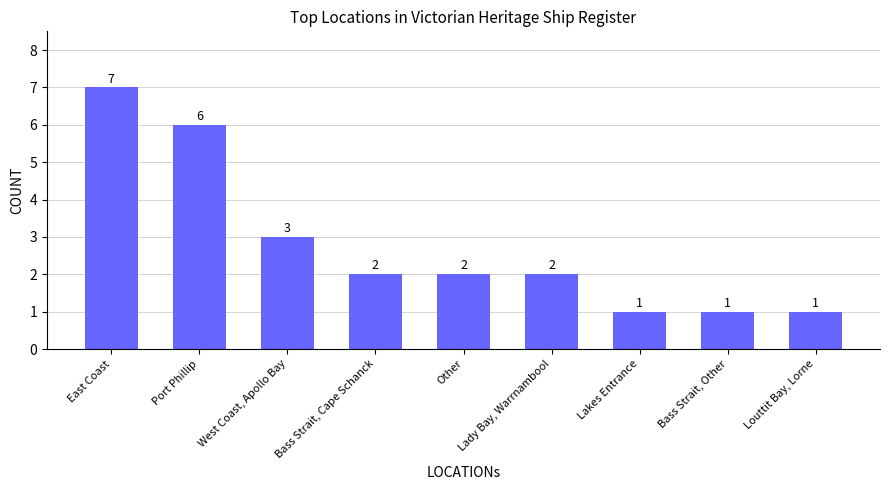

What is the sum of the values at East Coast and Other?

9